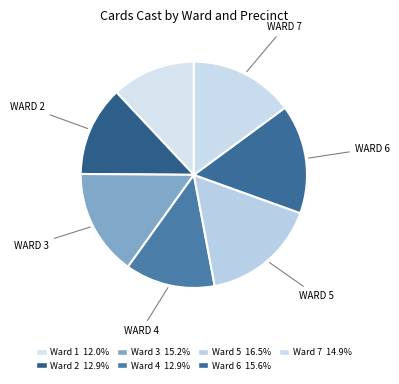

How many segments does this pie chart have?

7